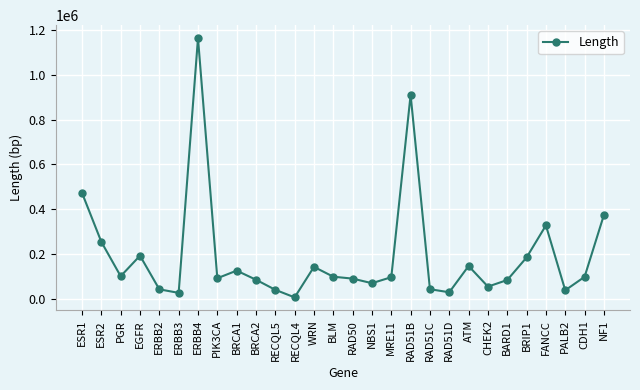

What is the ratio of the value at CDH1 to the value at RAD51D?

3.4